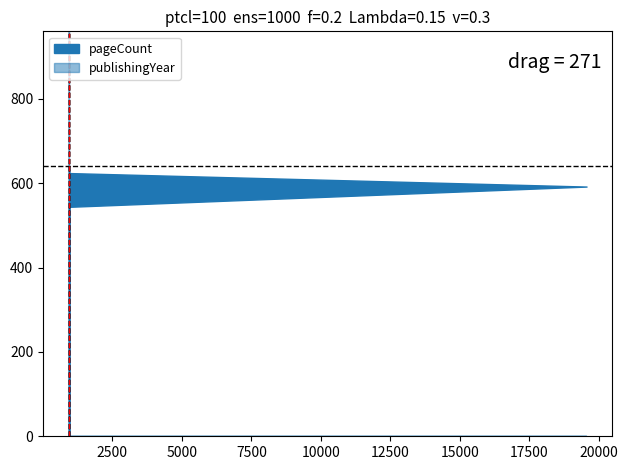

What is the maximum value shown in the chart?

2009